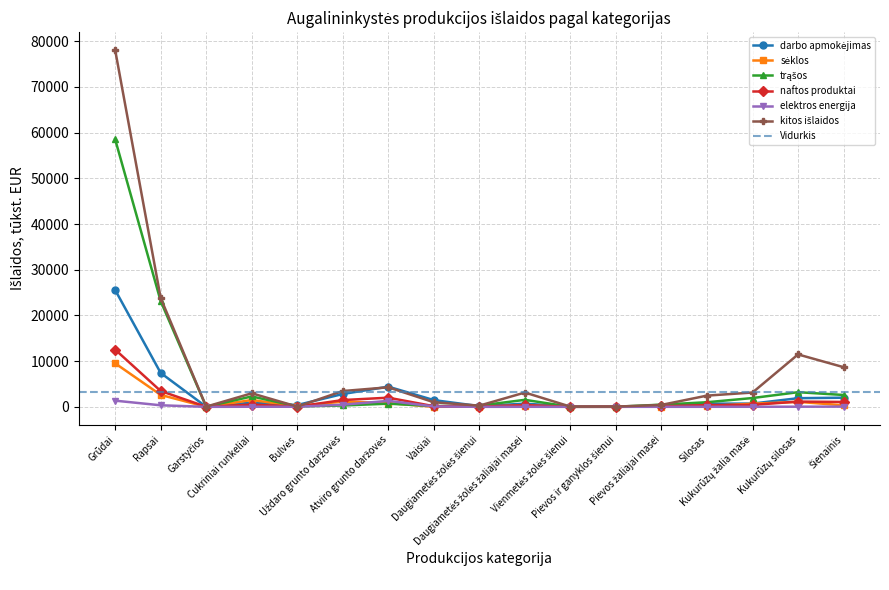

Which category has the lowest value in the kitos išlaidos series?

Garstyčios